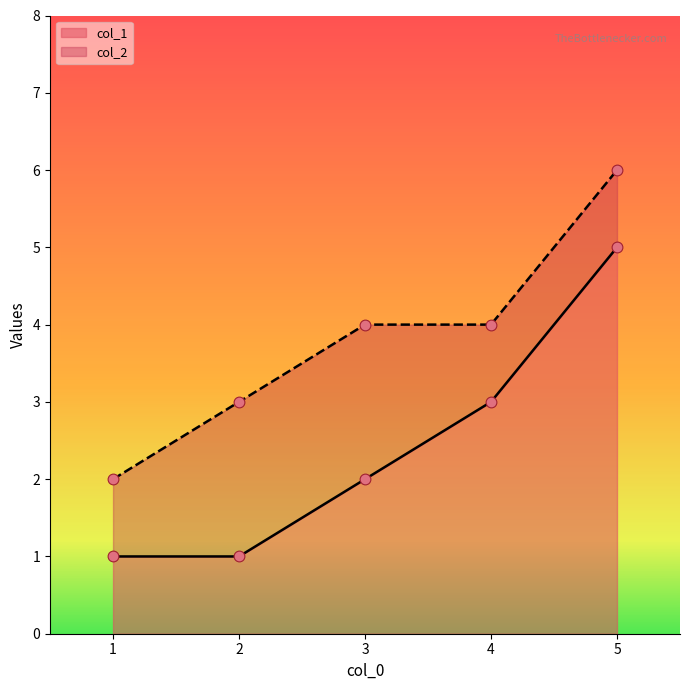

Which series contains the lowest Y value?

col_1